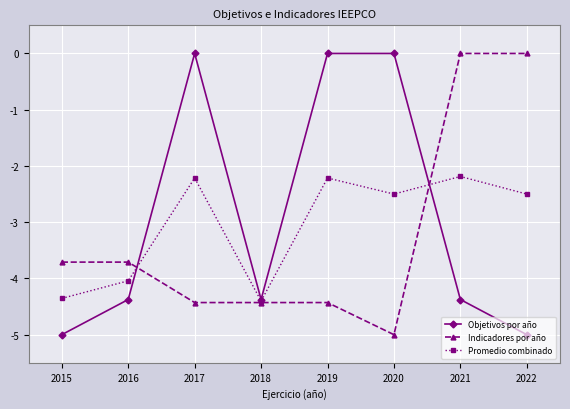

True or false: Promedio combinado has more than 1 interior local peaks.

True